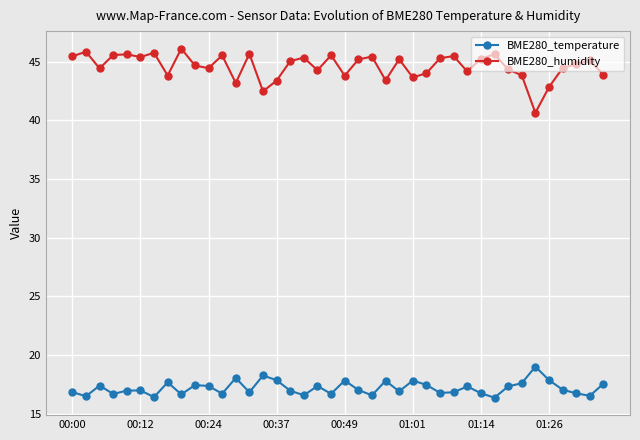

True or false: BME280_temperature has more than 0 interior local peaks.

True